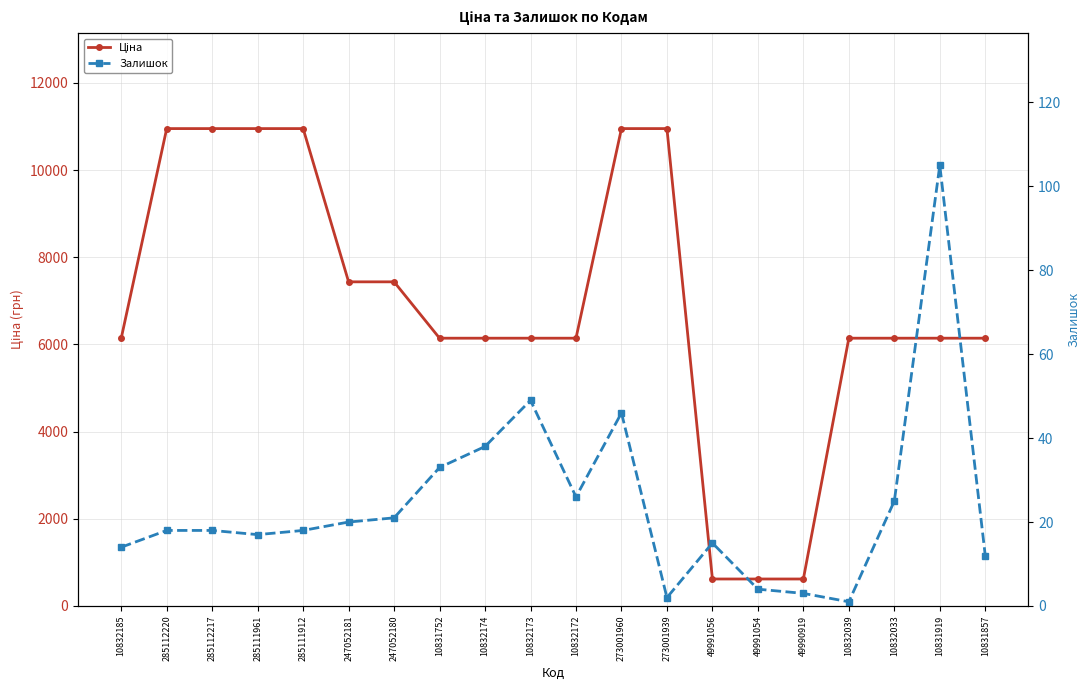

At how many categories does at least one series exceed 9050?

6